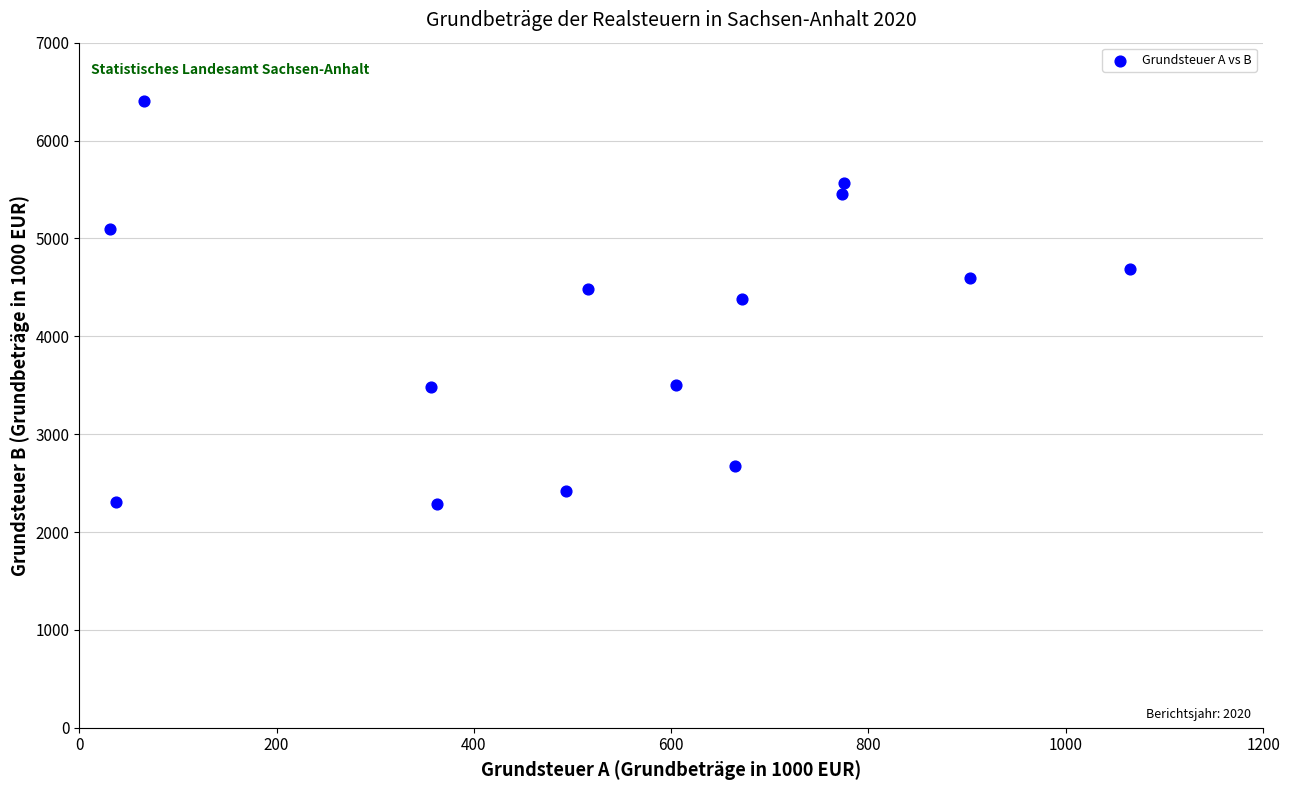

What is the range of Y values (max minus min)?

4117